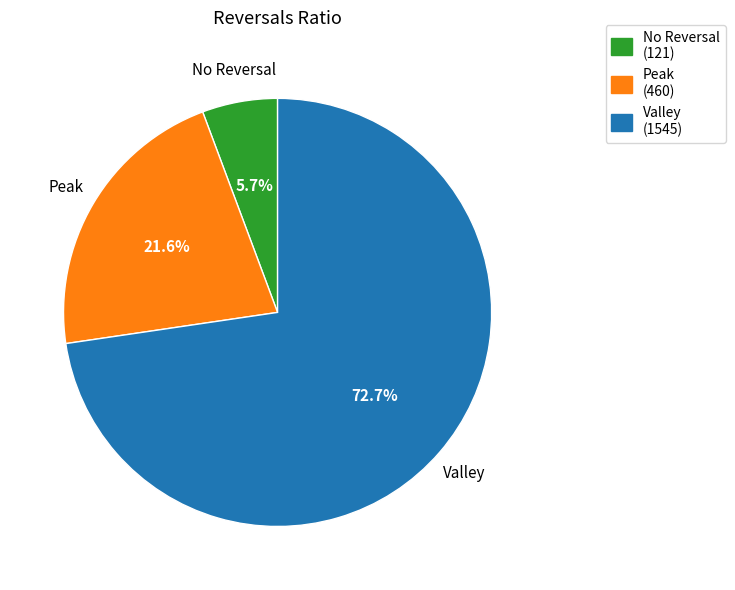

Is there any slice that represents more than half of the pie?

Yes